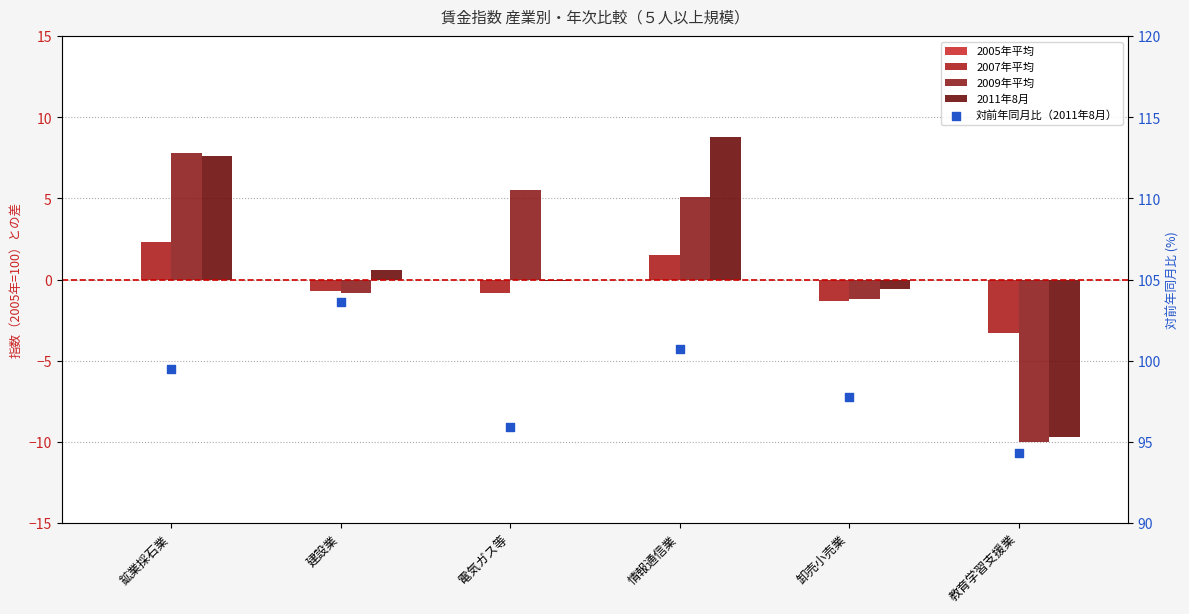

Which series has the largest Y range (max minus min)?

2011年8月